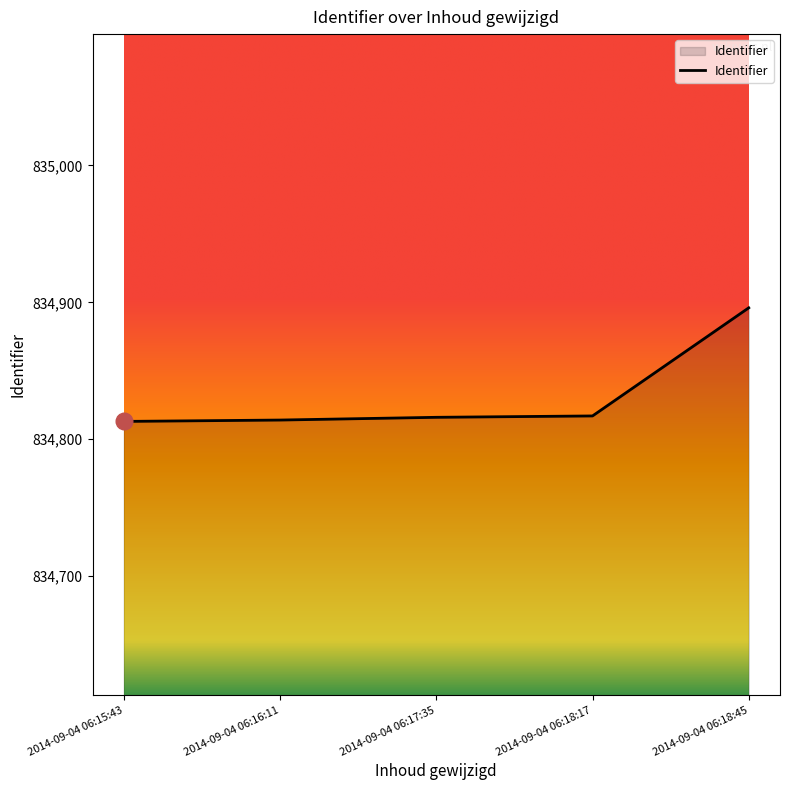

What is the difference between the second highest and minimum values?

4